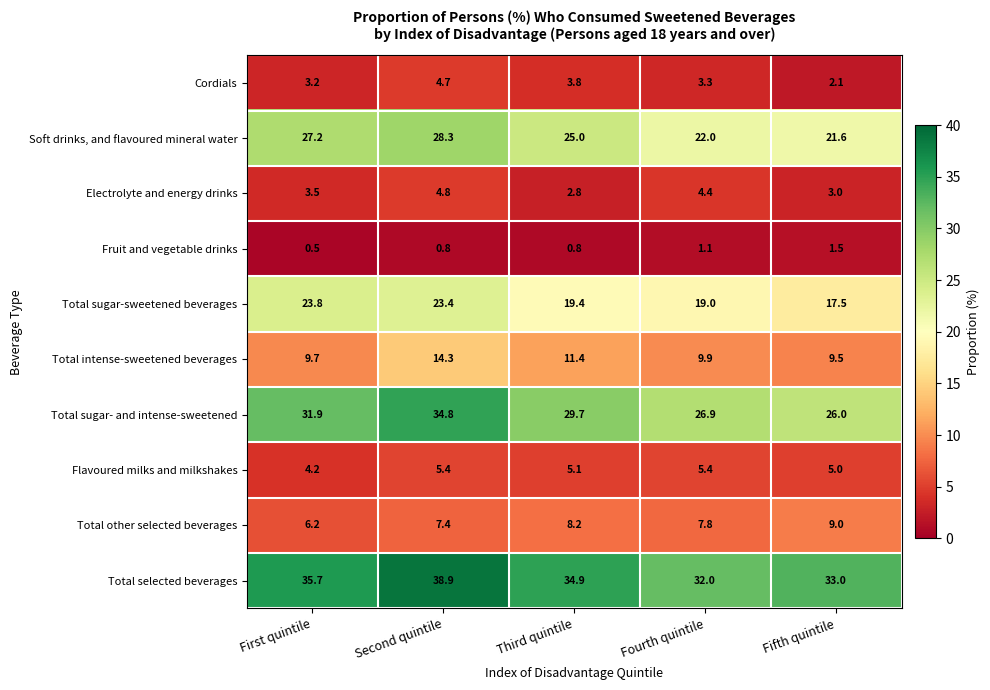

True or false: Total sugar- and intense-sweetened has a value of 34.8 at Second quintile.

True